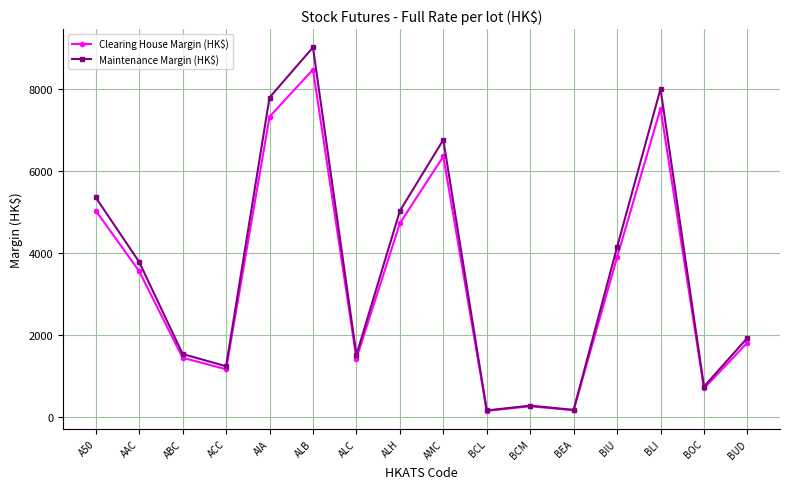

What is the label of the 3rd point from the left?

ABC